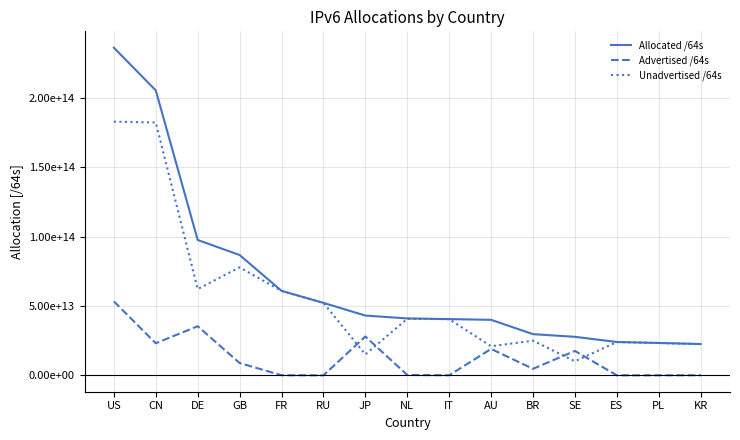

What are all the series names shown in the legend?

Allocated /64s, Advertised /64s, Unadvertised /64s